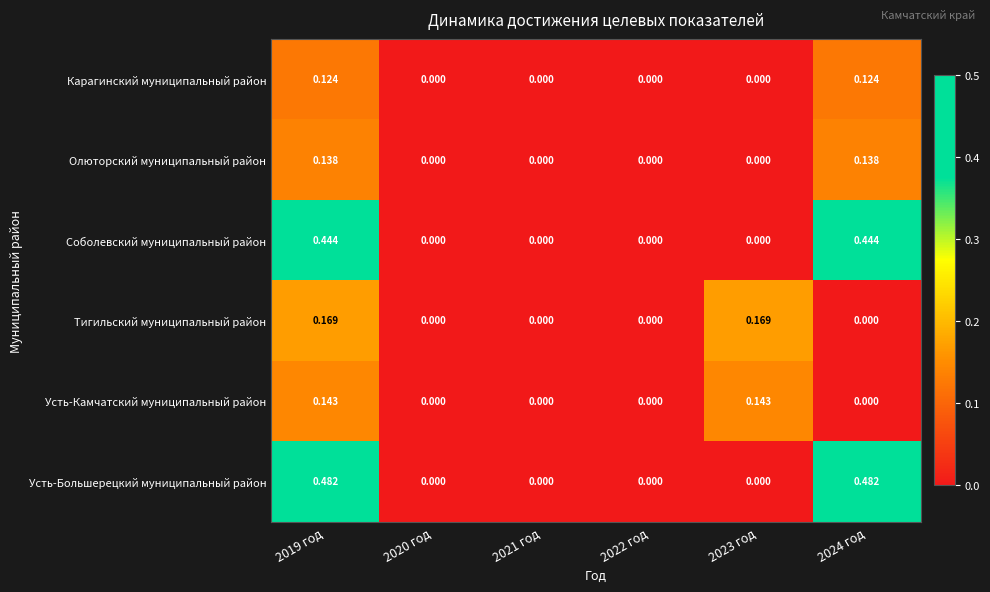

List the series in order of their peak value, lowest first.

Карагинский муниципальный район, Олюторский муниципальный район, Усть-Камчатский муниципальный район, Тигильский муниципальный район, Соболевский муниципальный район, Усть-Большерецкий муниципальный район